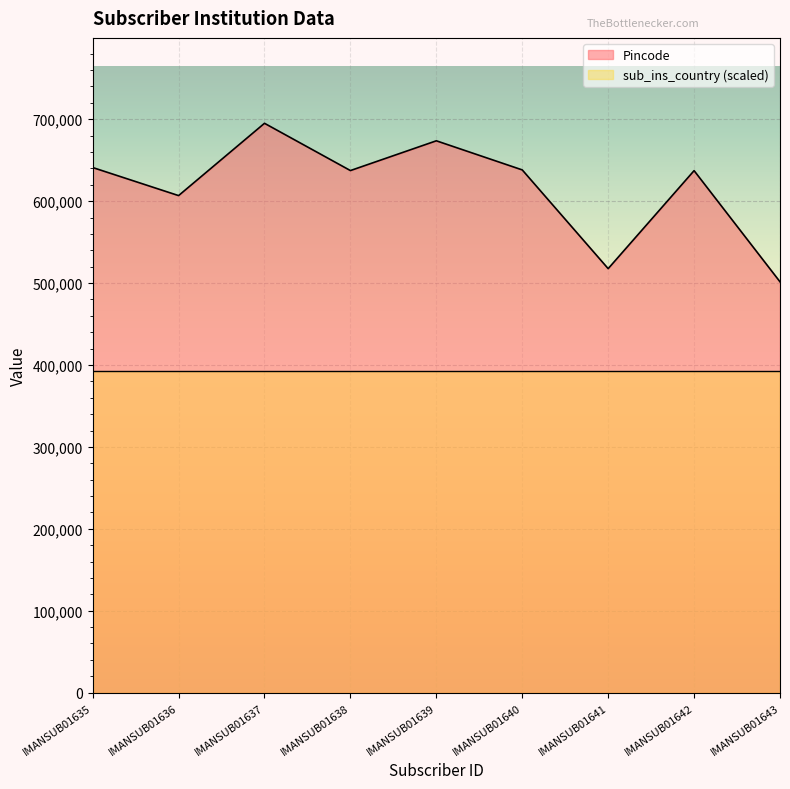

True or false: the data shows 501510 at IMANSUB01643.

True